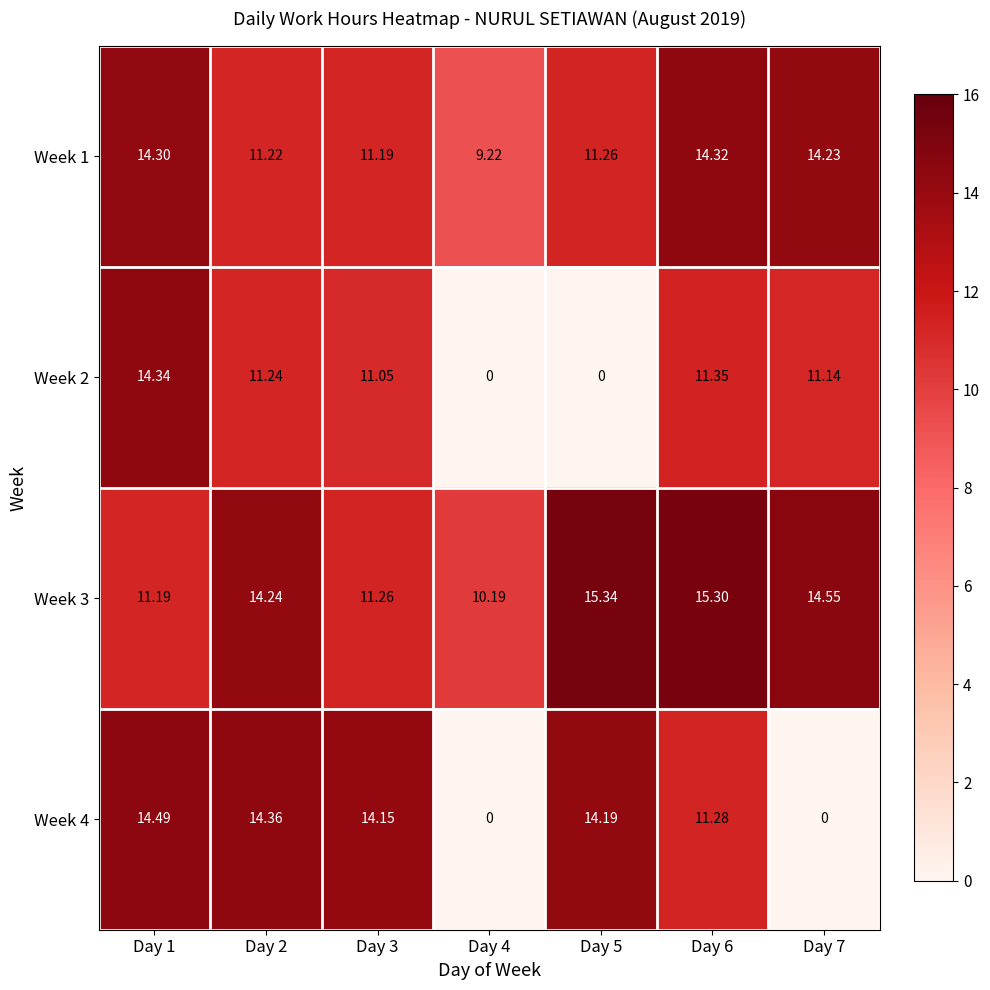

Is the value of Week 3 at Day 2 greater than the value of Week 2 at Day 7?

Yes